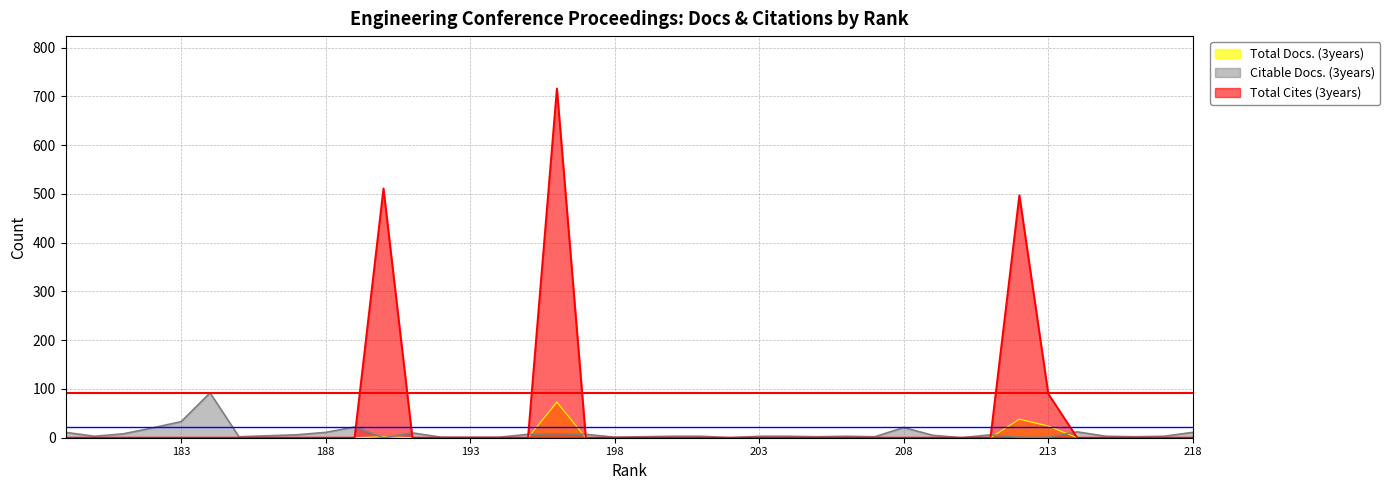

List the series in order of their peak value, lowest first.

Total Docs. (3years), Citable Docs. (3years), Total Cites (3years)